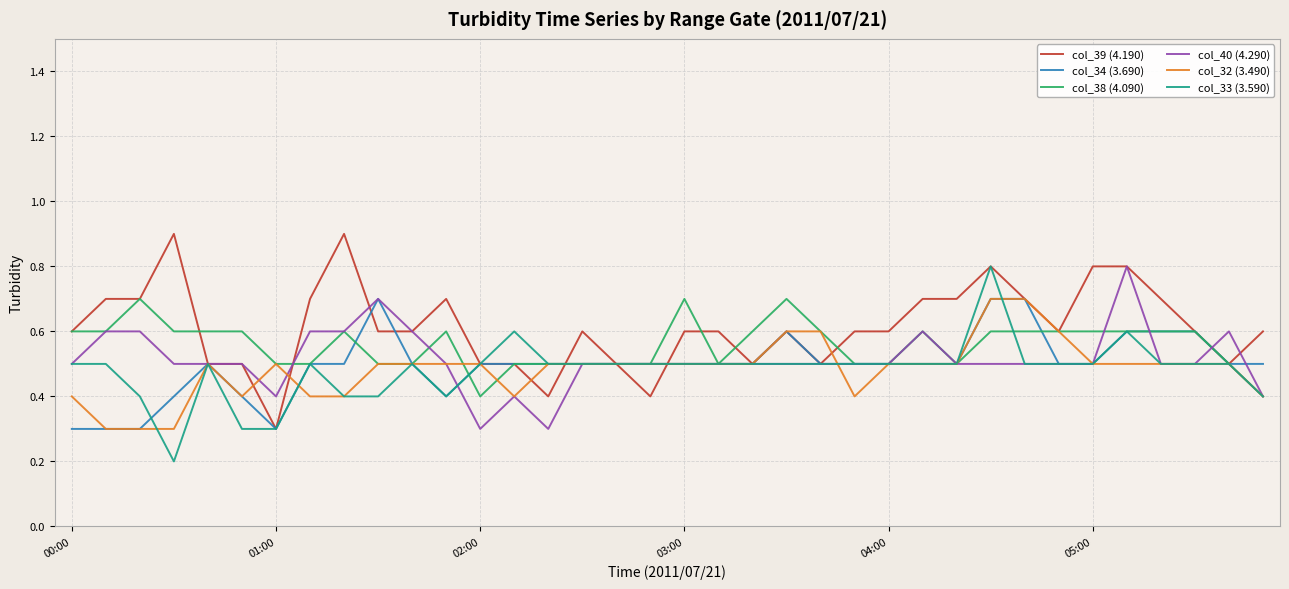

What is the minimum value for col_38 (4.090)?

0.4